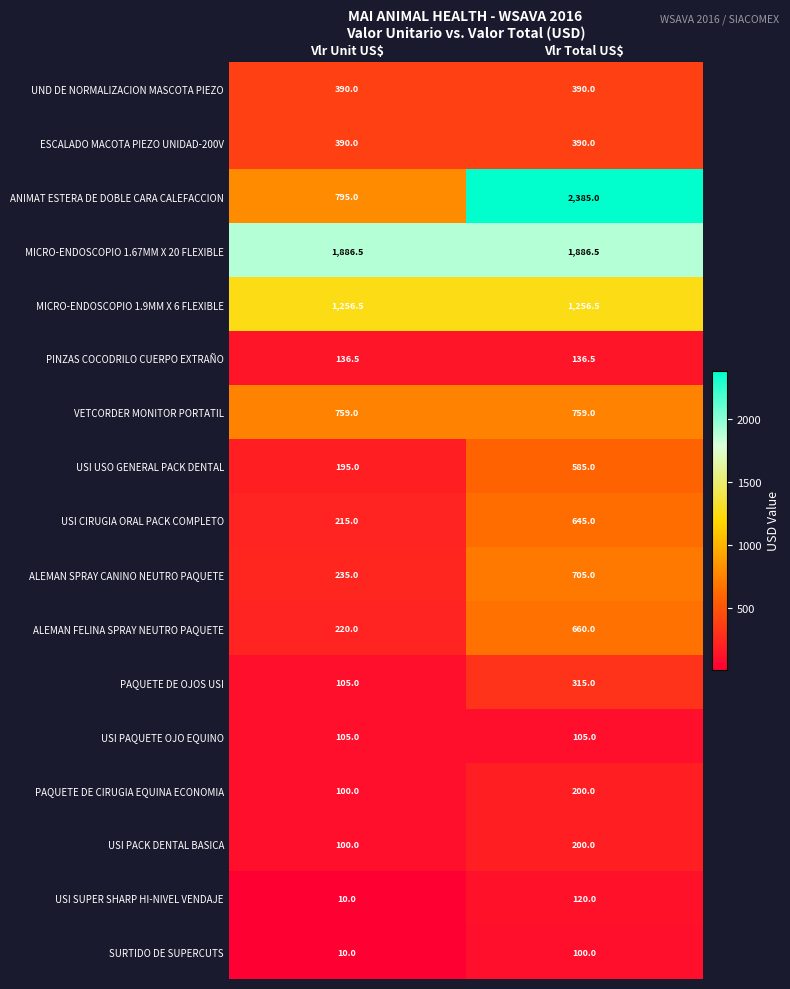

The USI PACK DENTAL BASICA series shows 100.0 at Vlr Unit US$. True or false?

True